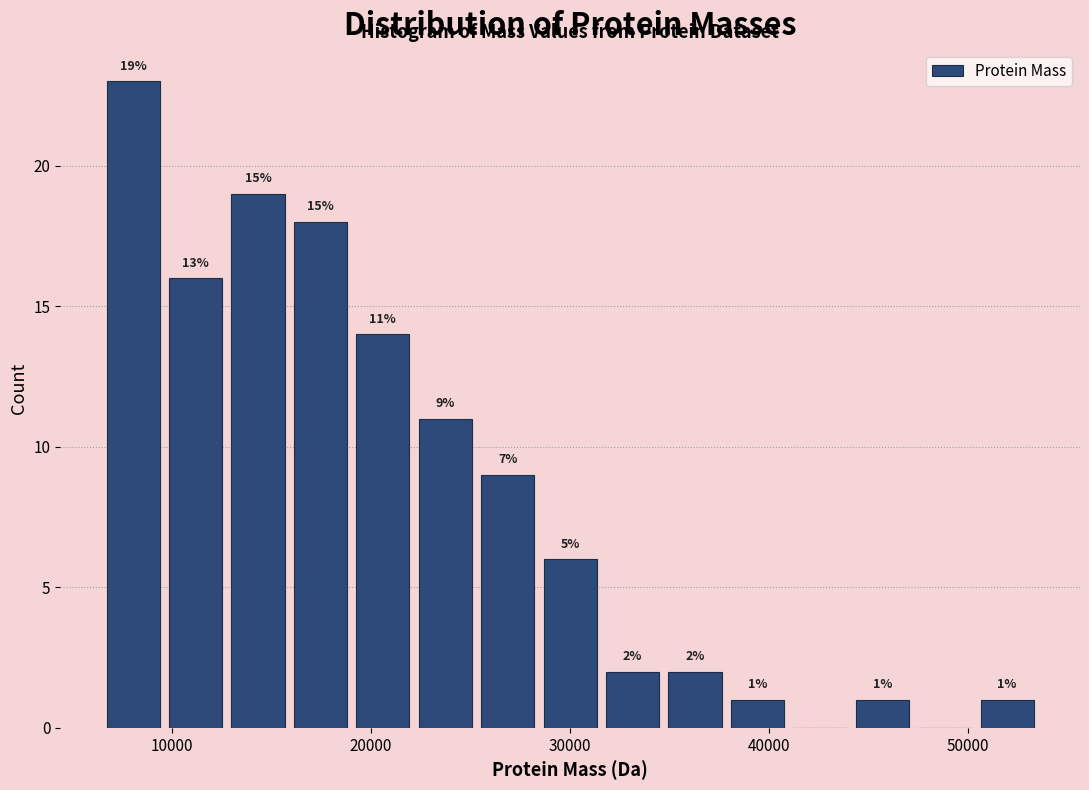

Around what value on the x-axis is the tallest bar? Give the approximate position of its centre, as read against the axis.

8000